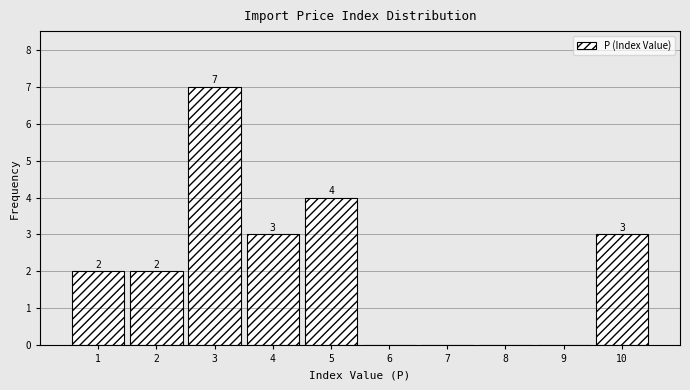

Reading left to right, transcribe all the data shown in this chart.

1=2	2=2	3=7	4=3	5=4	6=0	7=0	8=0	9=0	10=3